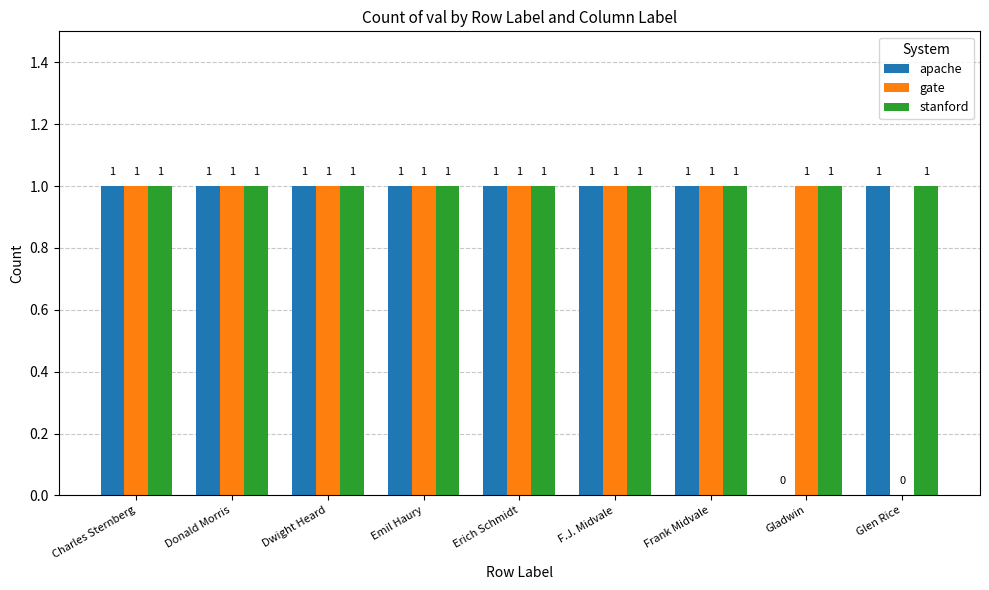

What are all the series names shown in the legend?

apache, gate, stanford